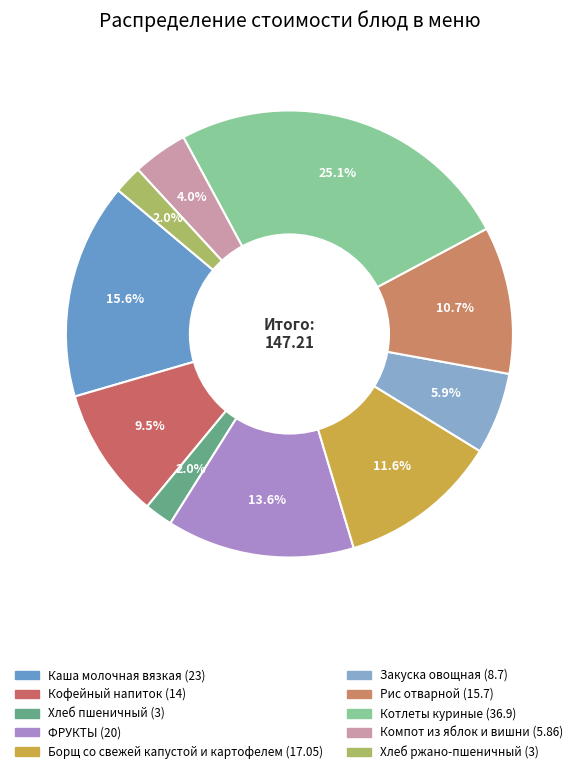

What is the change in value from Компот из яблок и вишни to Хлеб ржано-пшеничный?

-2.9